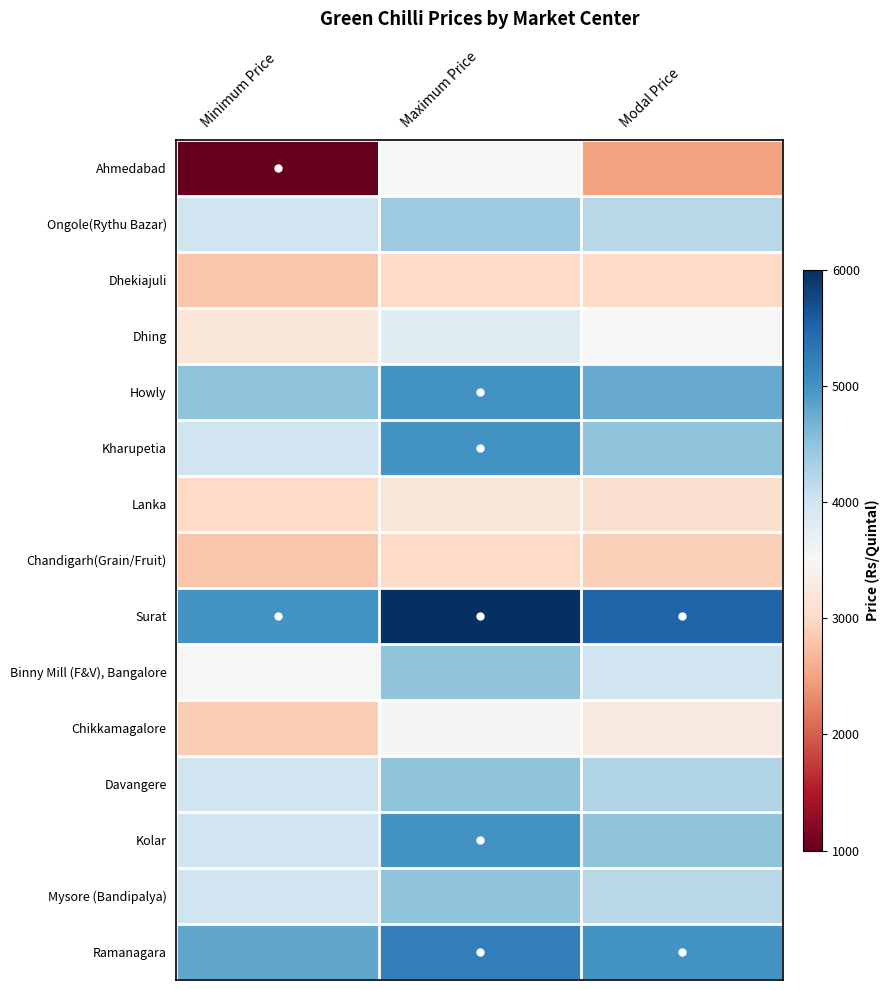

At how many categories does at least one series exceed 5888?

1